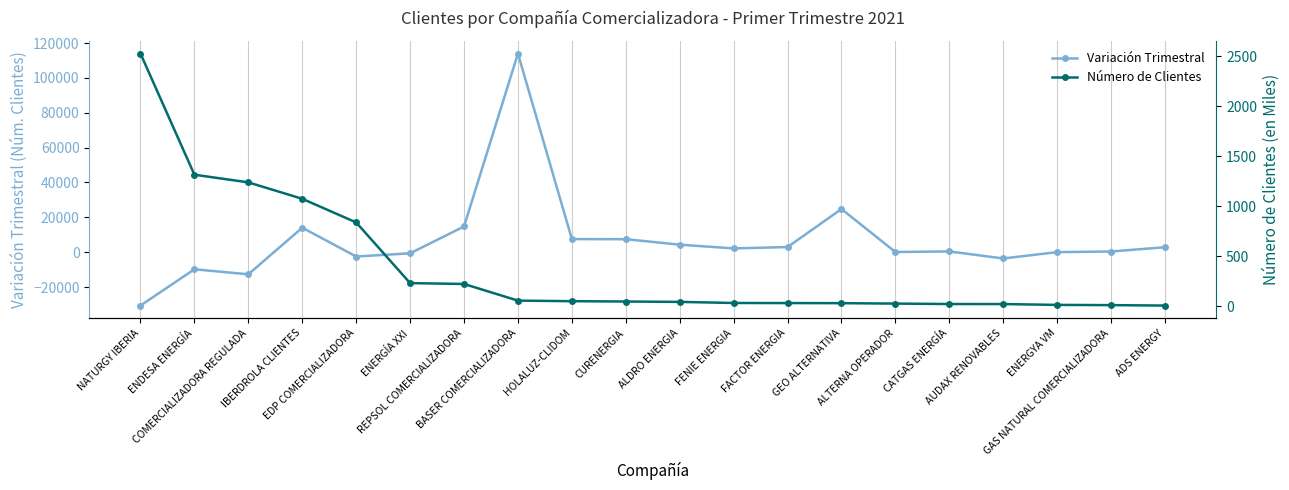

What is the sum of the Número de Clientes values at ALDRO ENERGIA and CURENERGIA?

93.6